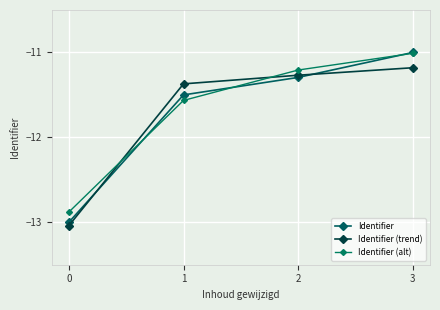

How many lines are shown in the chart?

3